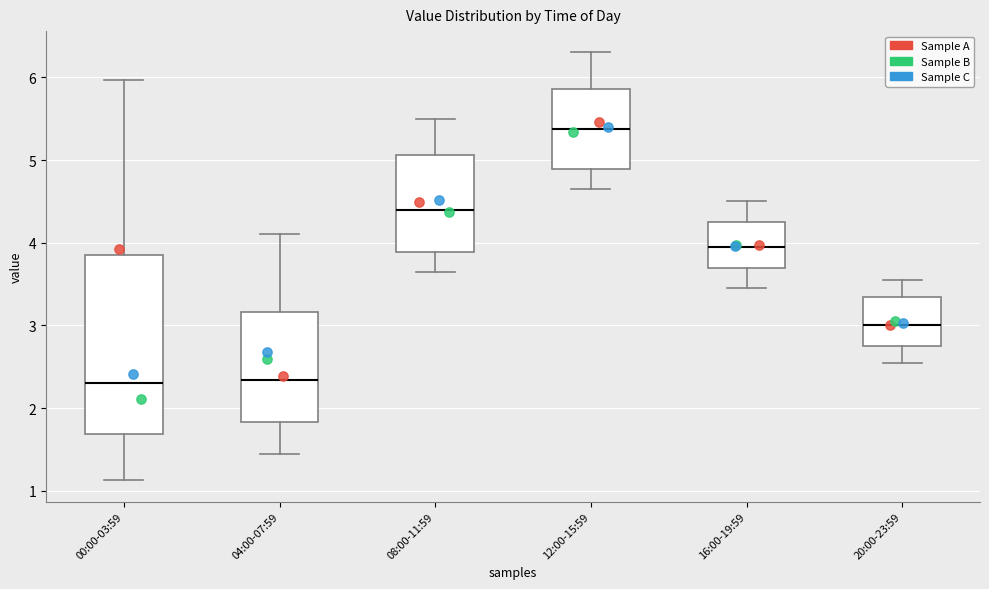

Which box has the highest median line?

12:00-15:59